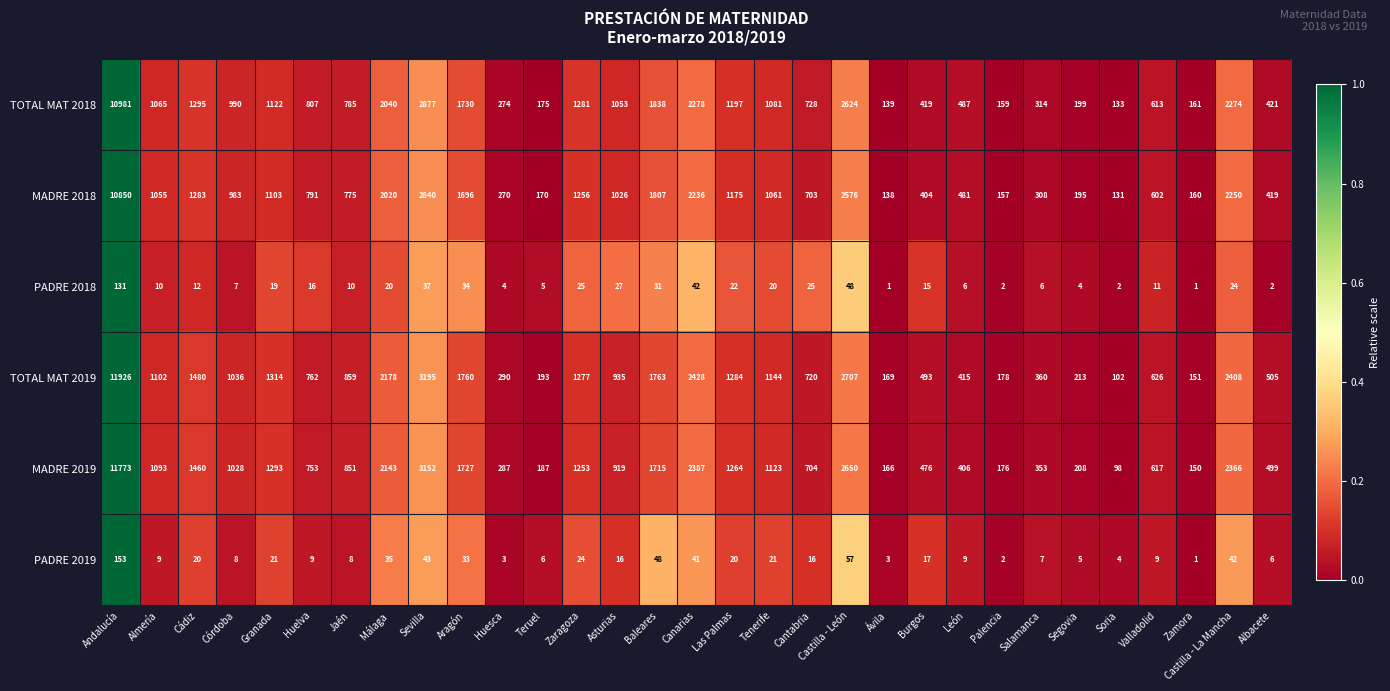

What is the lowest value of the MADRE 2018 series?

131